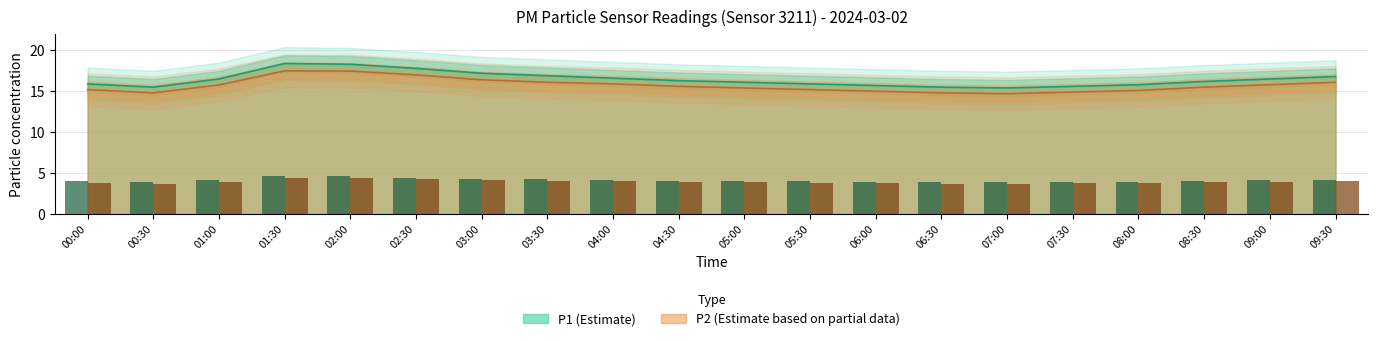

At which label does P1 reach its peak?

01:30